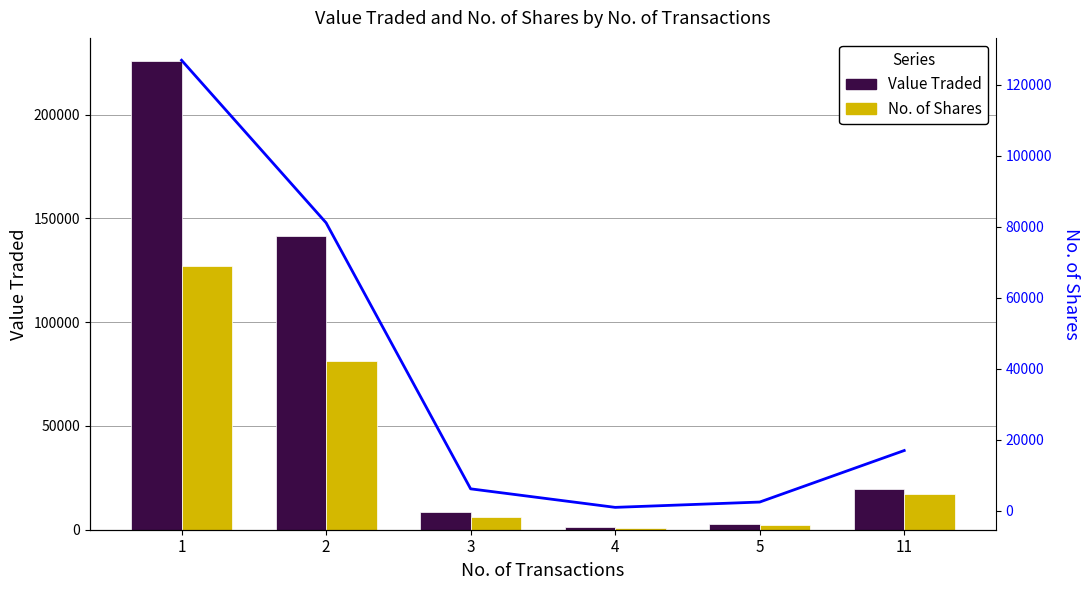

The No. of Shares series shows 126859 at 1. True or false?

True